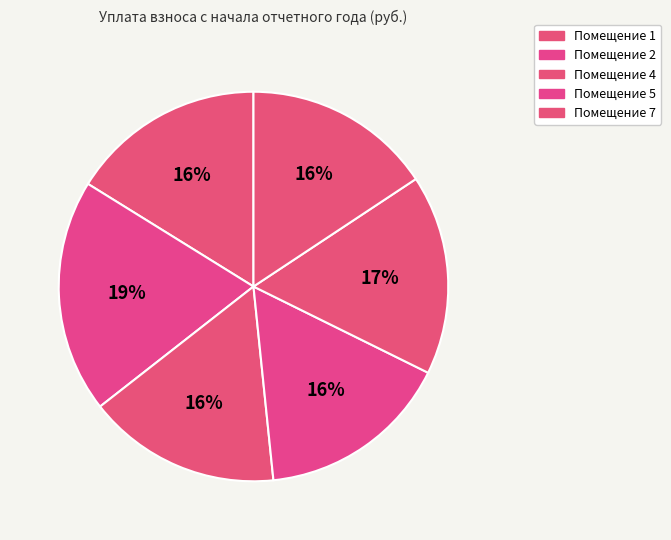

How many segments does this pie chart have?

6